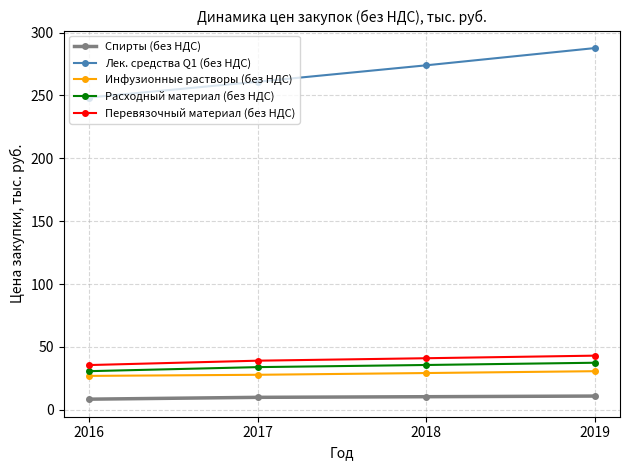

Between 2016 and 2019, which series saw the biggest shift?

Лек. средства Q1 (без НДС)